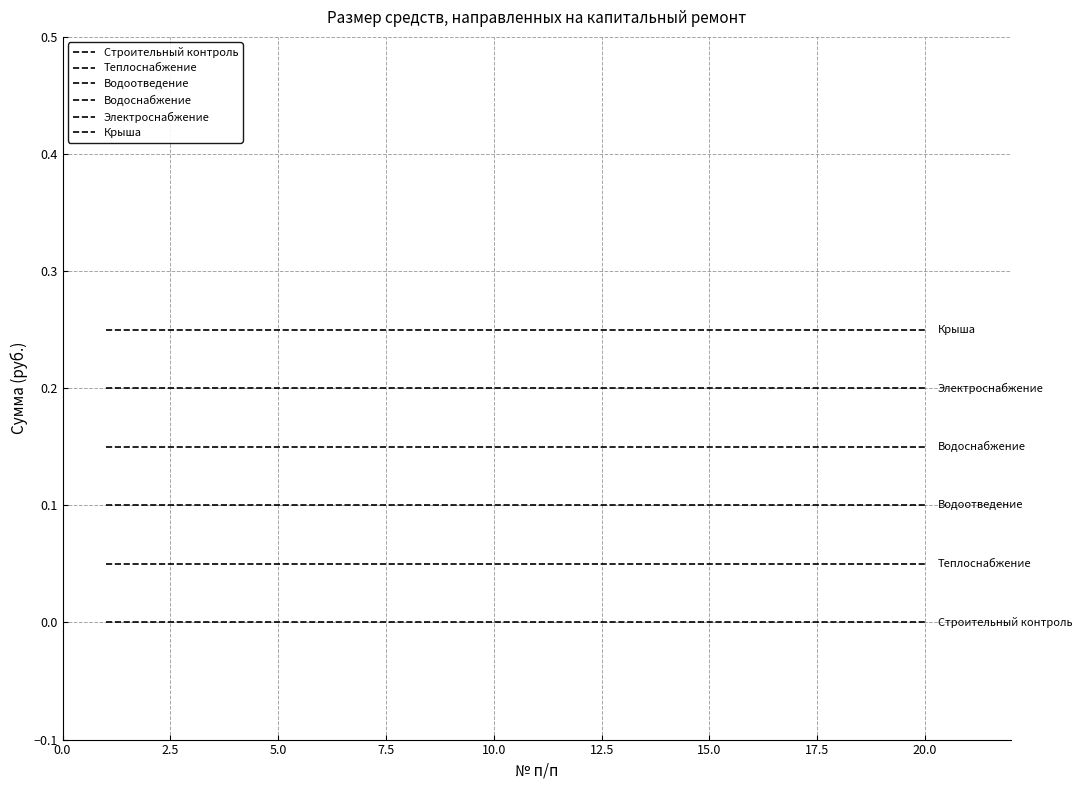

What is the value of the Водоснабжение point at the 17th from the left?

0.1